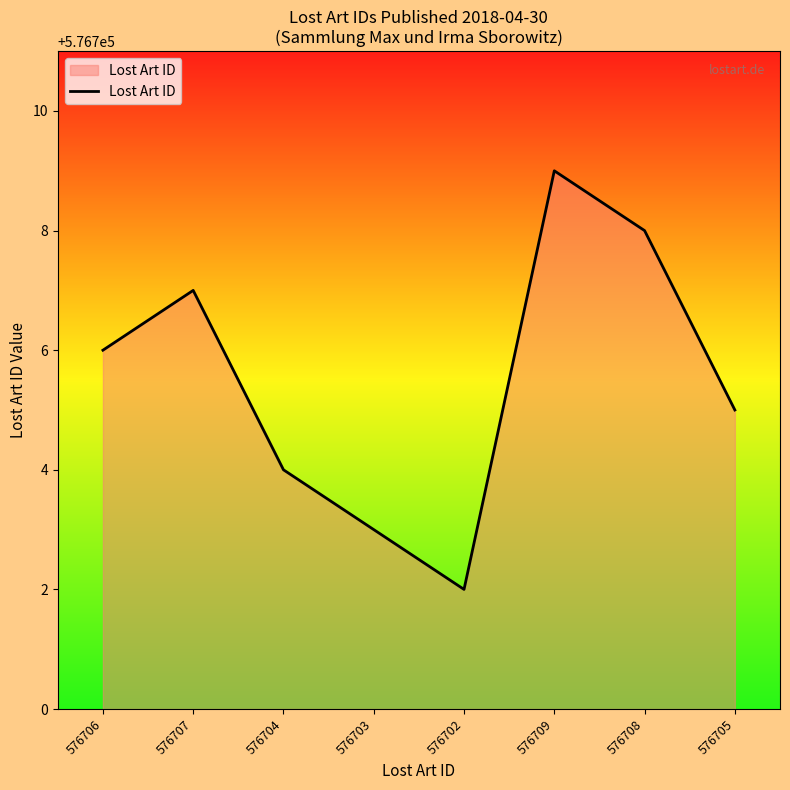

Rank the categories by value from lowest to highest.

576702, 576703, 576704, 576705, 576706, 576707, 576708, 576709